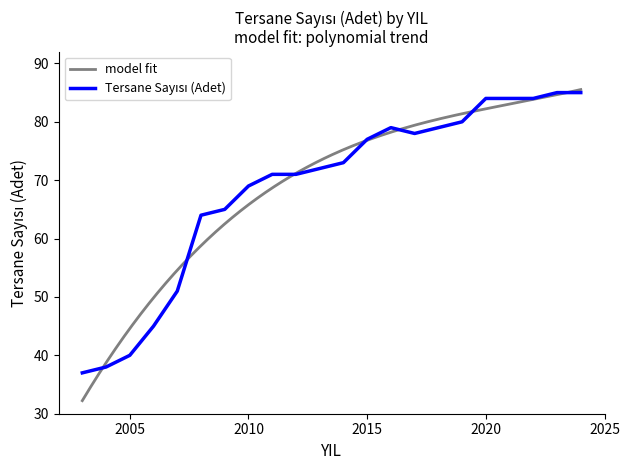

How many points are higher than both their immediate neighbors (excluding endpoints)?

1